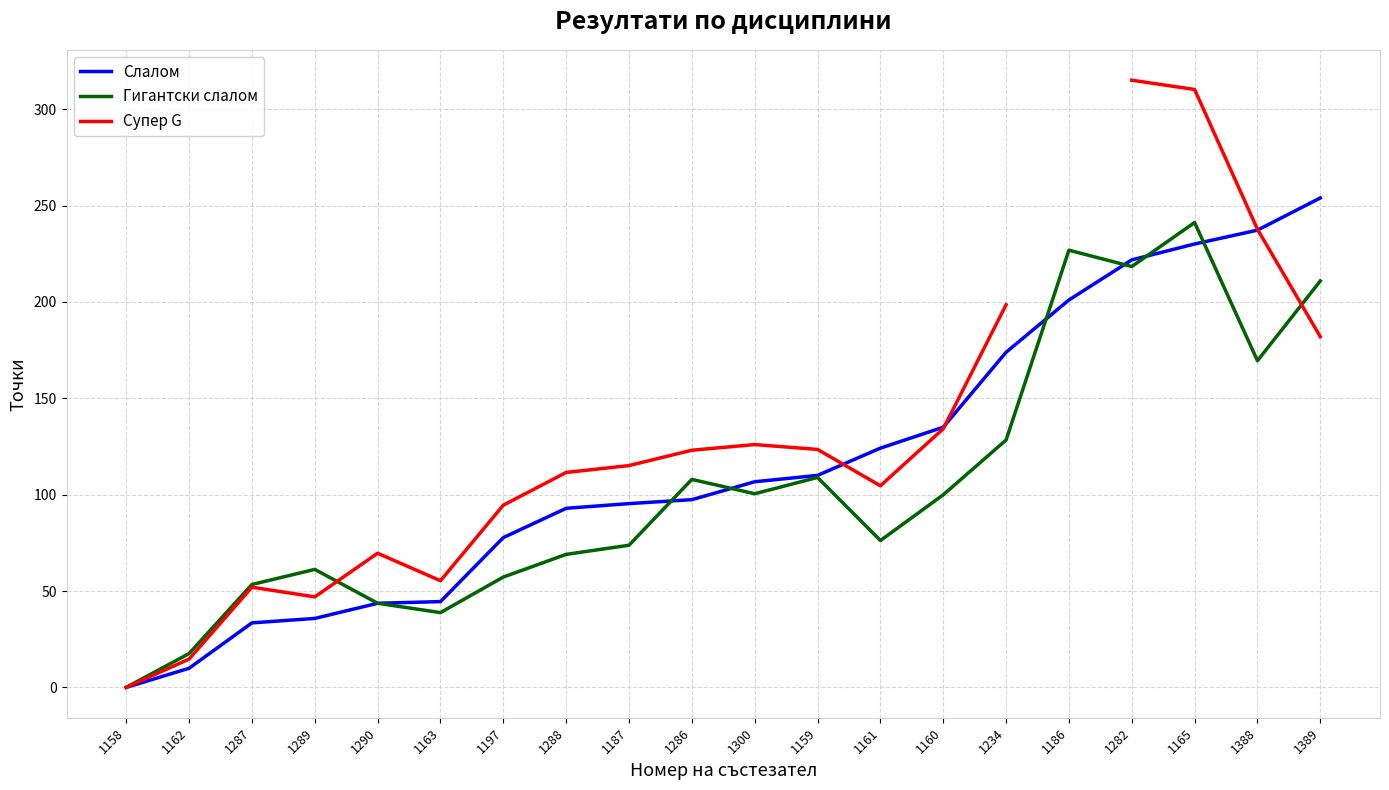

What are all the series names shown in the legend?

Слалом, Гигантски слалом, Супер G